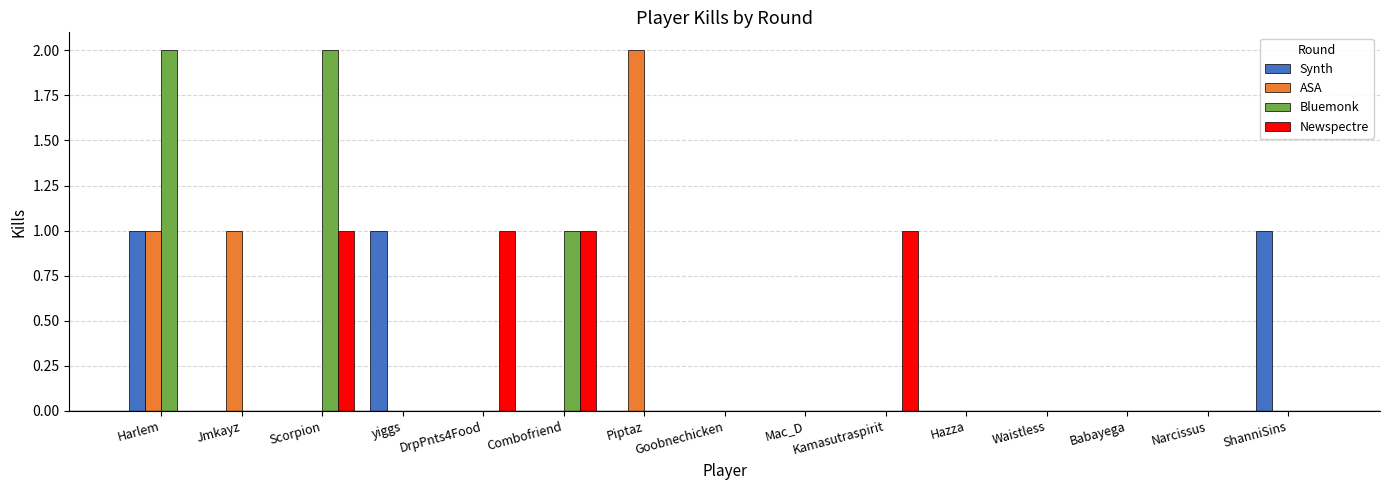

What is the sum of all Synth values?

3